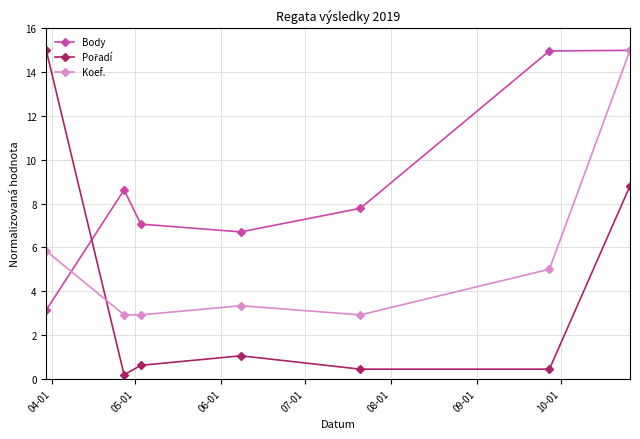

Does the chart display data point markers on the line(s)?

Yes